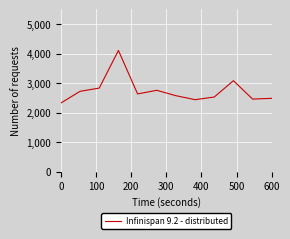

What is the sum of all values?

32943.7